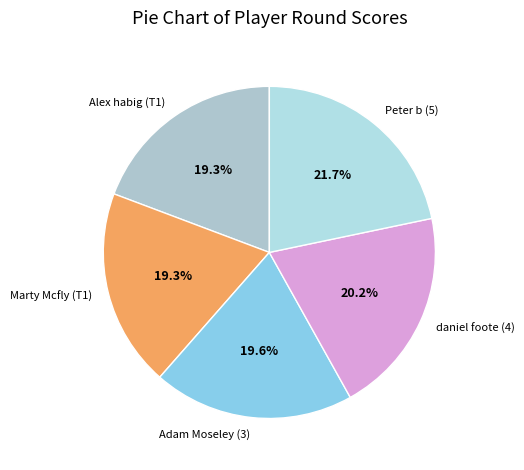

To the nearest percent, what is the combined percentage of Adam Moseley (3) and Marty Mcfly (T1)?

39%